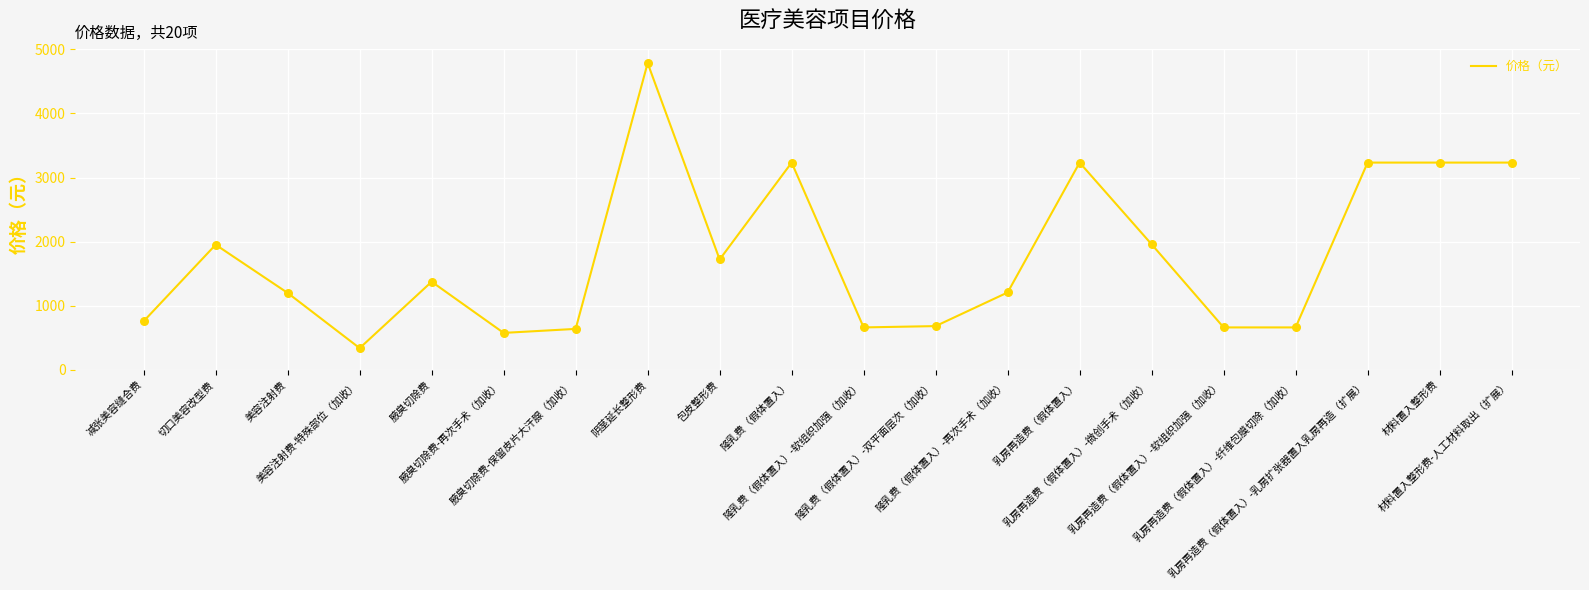

Approximately how many times larger is the value at 隆乳费（假体置入）-软组织加强（加收） compared to 美容注射费?

0.6